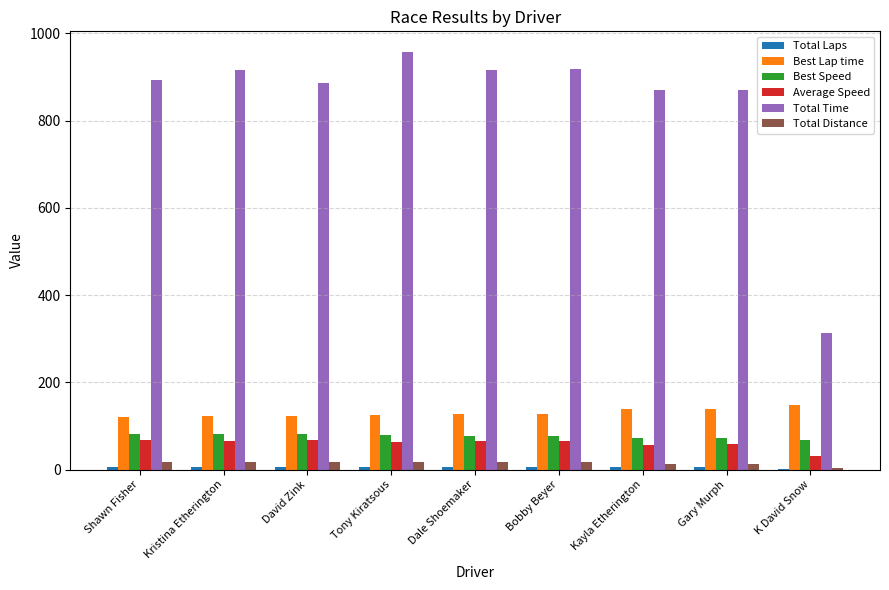

Which series has the widest spread of values?

Total Time